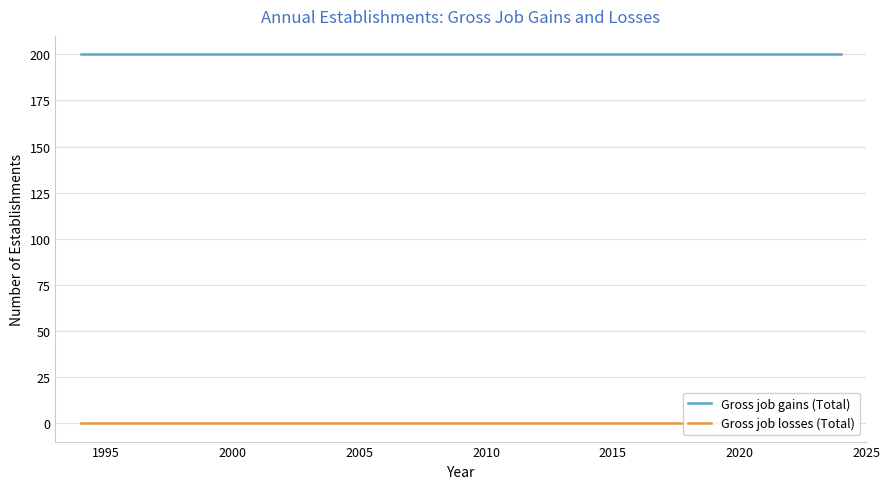

Reading left to right, what are all the values shown in this chart?

Gross job gains (Total): 200	200	200	200	200	200	200	200	200	200	200	200	200	200	200	200	200	200	200	200	200	200	200	200	200	200	200	200	200	200	200
Gross job losses (Total): 0	0	0	0	0	0	0	0	0	0	0	0	0	0	0	0	0	0	0	0	0	0	0	0	0	0	0	0	0	0	0